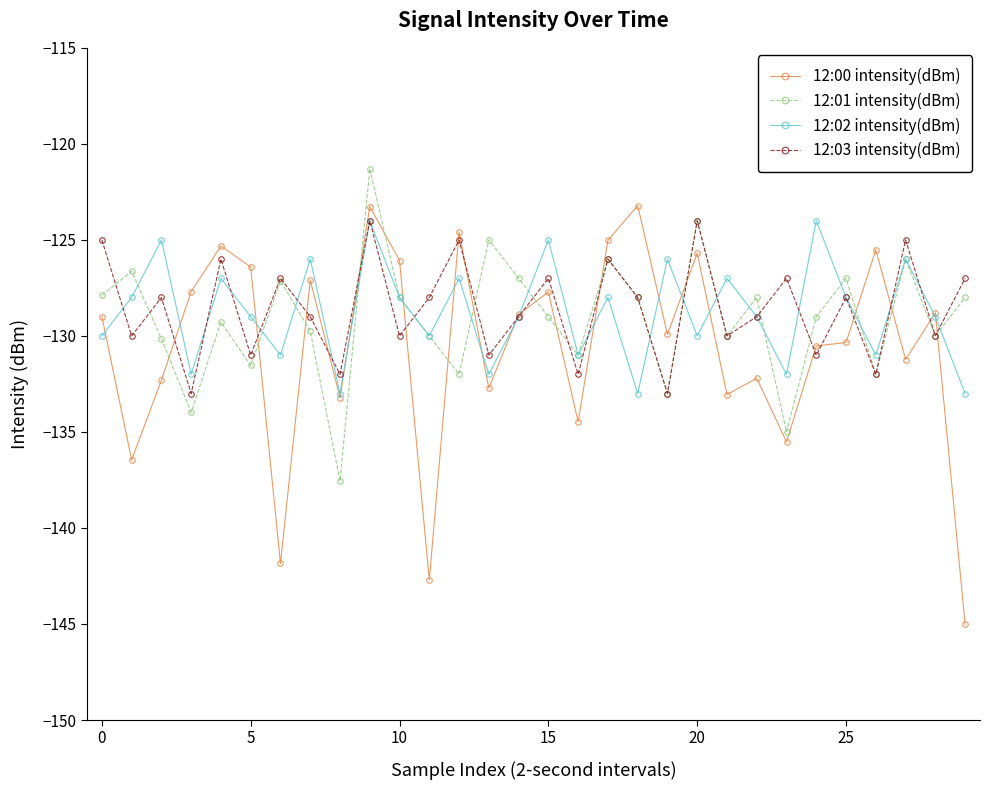

True or false: 12:00 intensity(dBm) has more than 0 points higher than both neighbors.

True